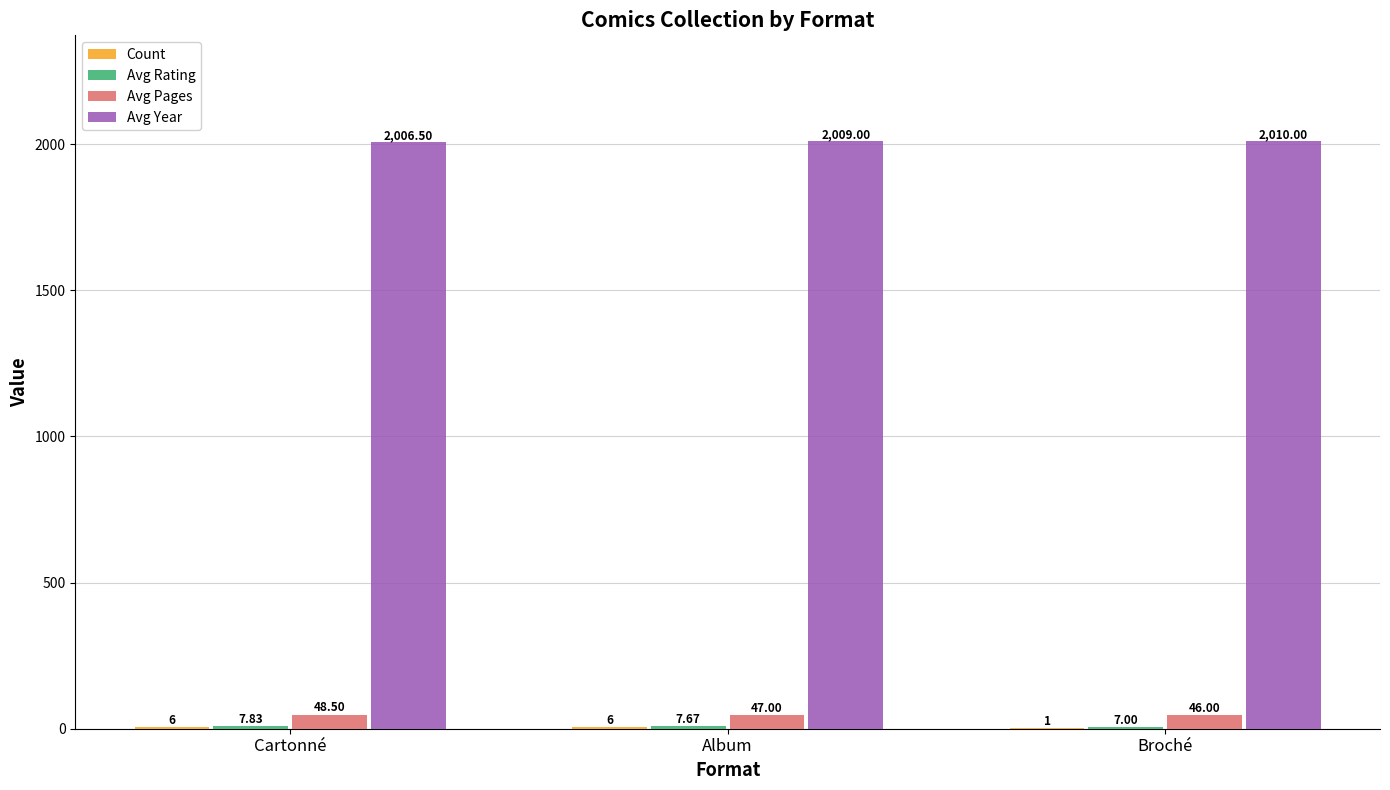

At which category is the sum across all series the highest?

Album